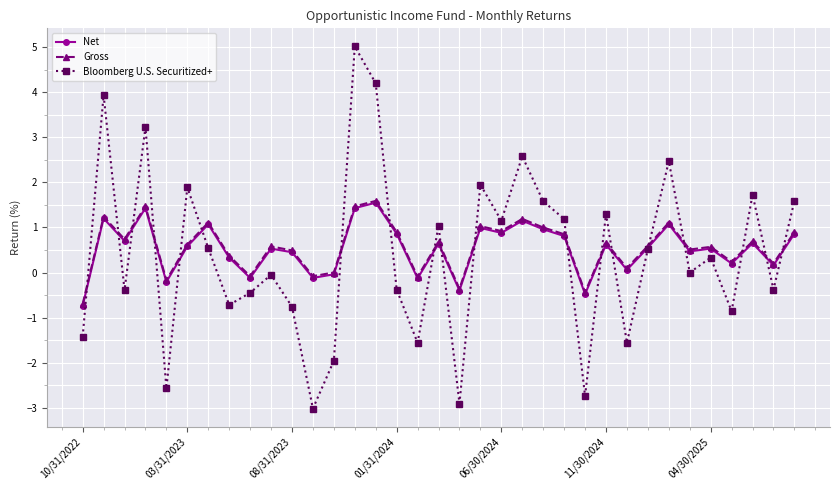

True or false: Net and Gross intersect in this chart.

False